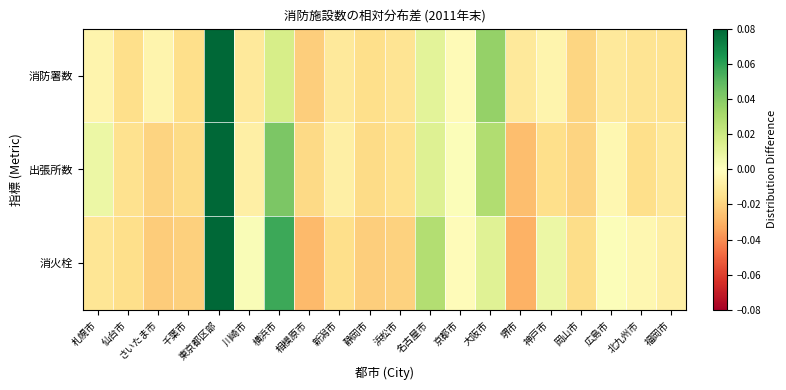

At which category is the sum across all series the highest?

東京都区部